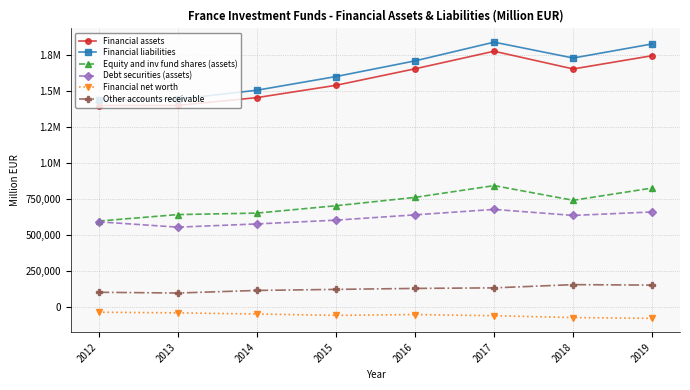

What are all the series names shown in the legend?

Financial assets, Financial liabilities, Equity and inv fund shares (assets), Debt securities (assets), Financial net worth, Other accounts receivable